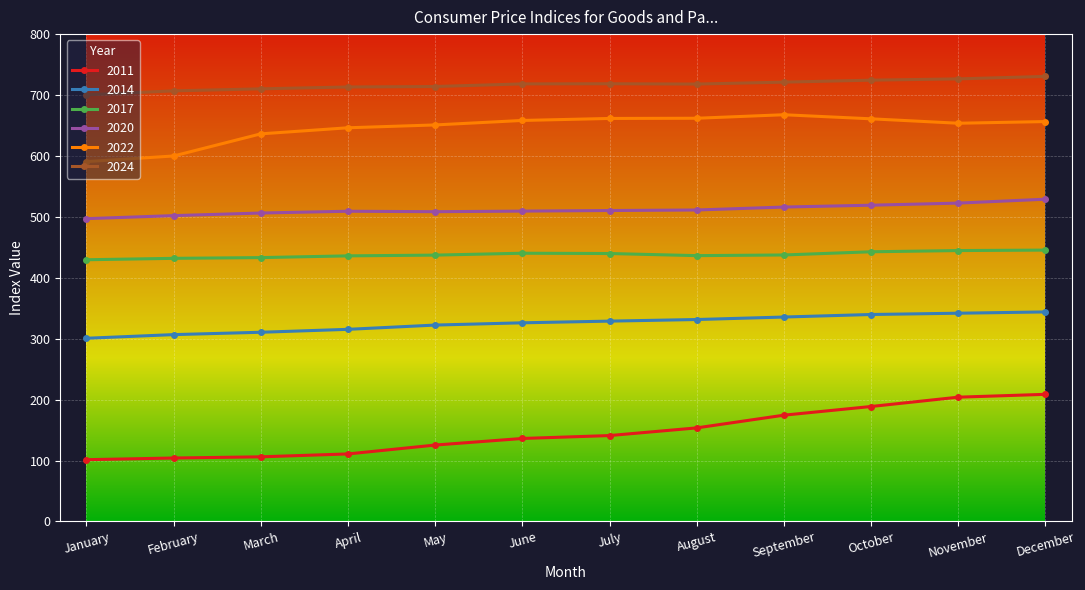

What is the smallest value displayed?

101.4